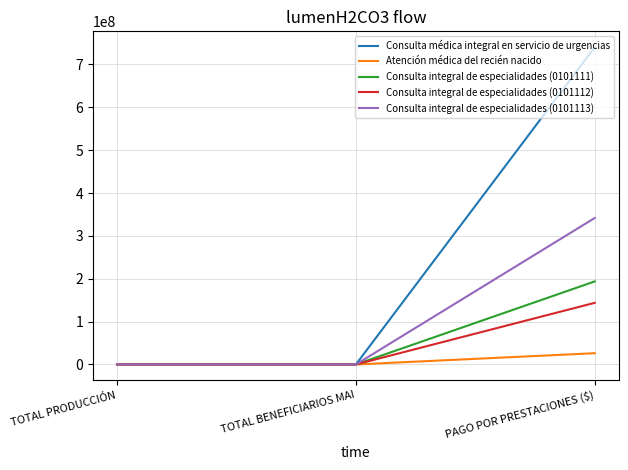

Does the chart have visible grid lines?

Yes